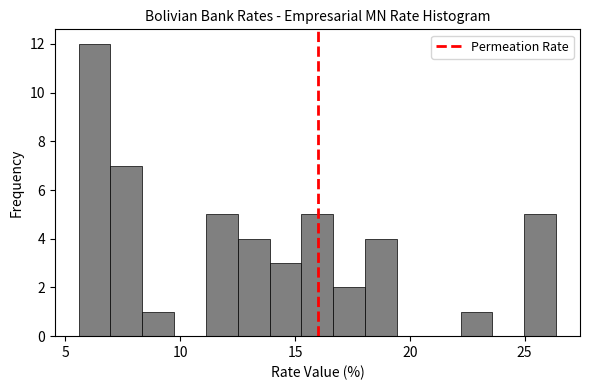

Read against the x-axis, roughly where is the centre of the tallest bar?

6.5